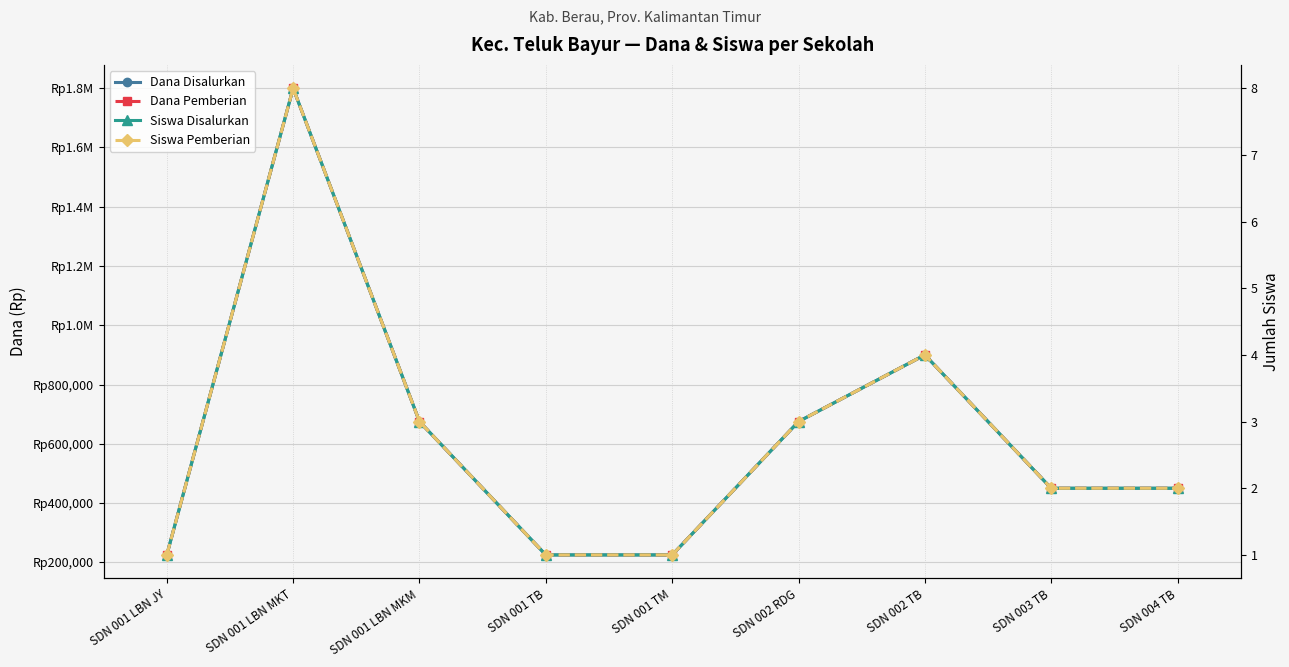

The Dana Disalurkan series shows 154911 at SDN 003 TB. True or false?

False